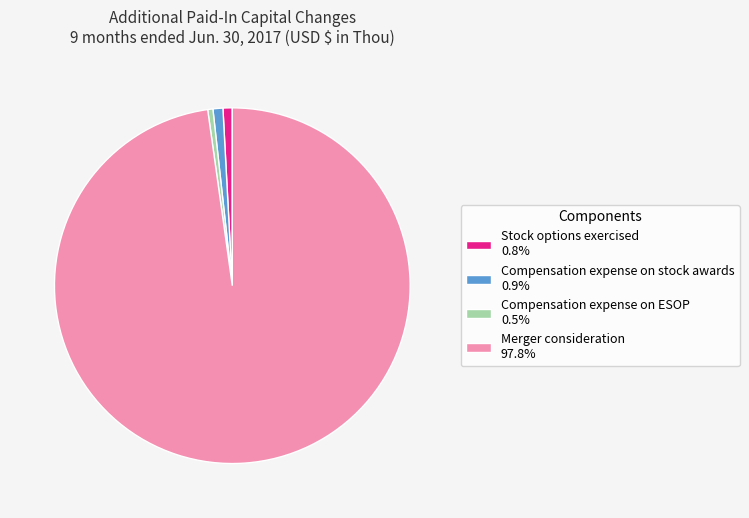

Is Merger consideration 97.8% the majority of the pie?

Yes